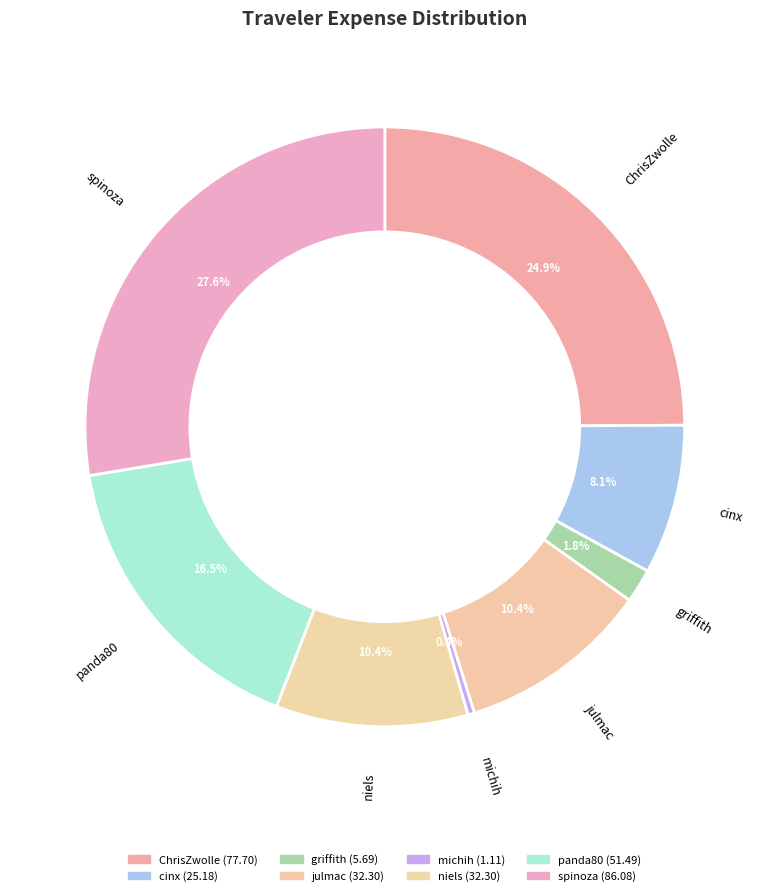

What percentage do cinx and spinoza together represent?

35.7%